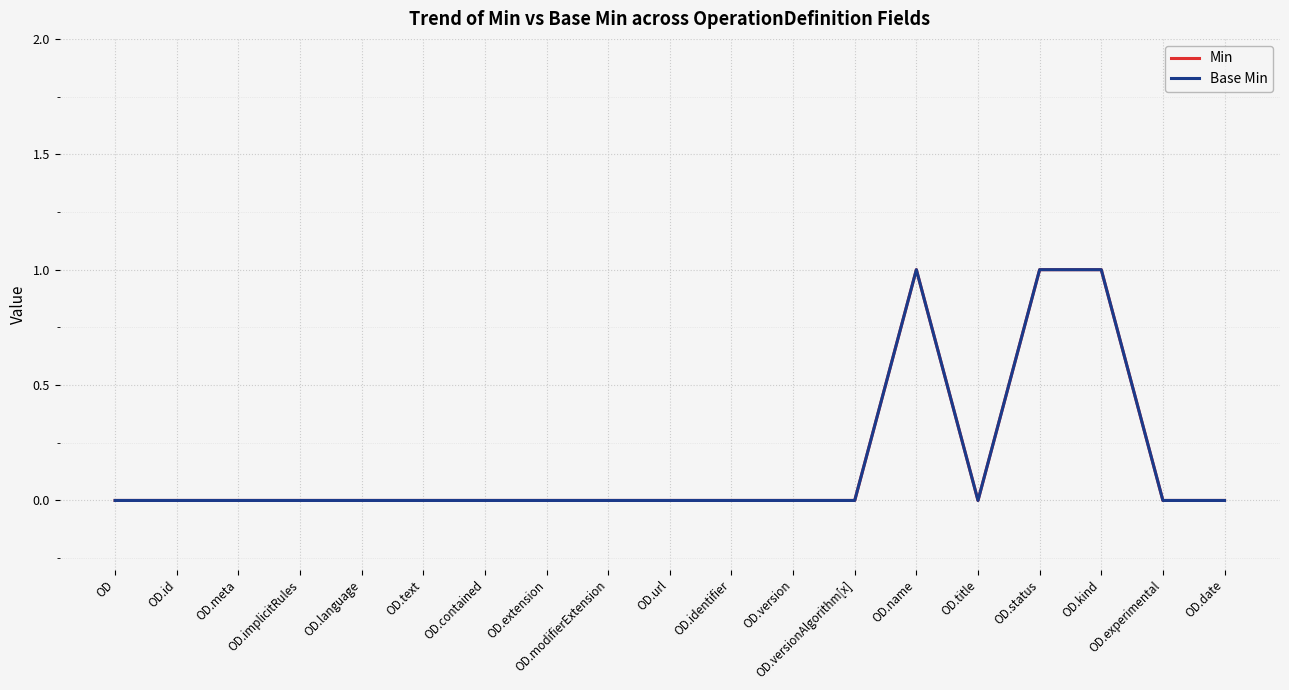

Does the chart have visible grid lines?

Yes